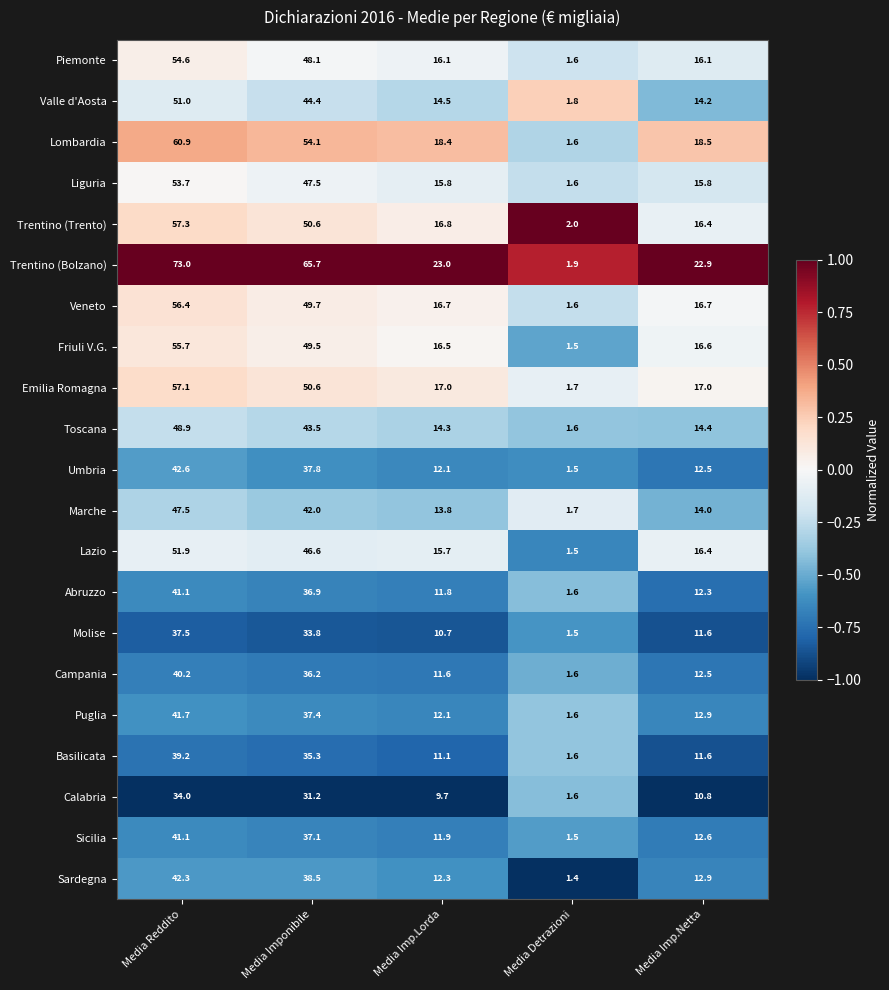

At which category is the sum across all series the highest?

Media Reddito